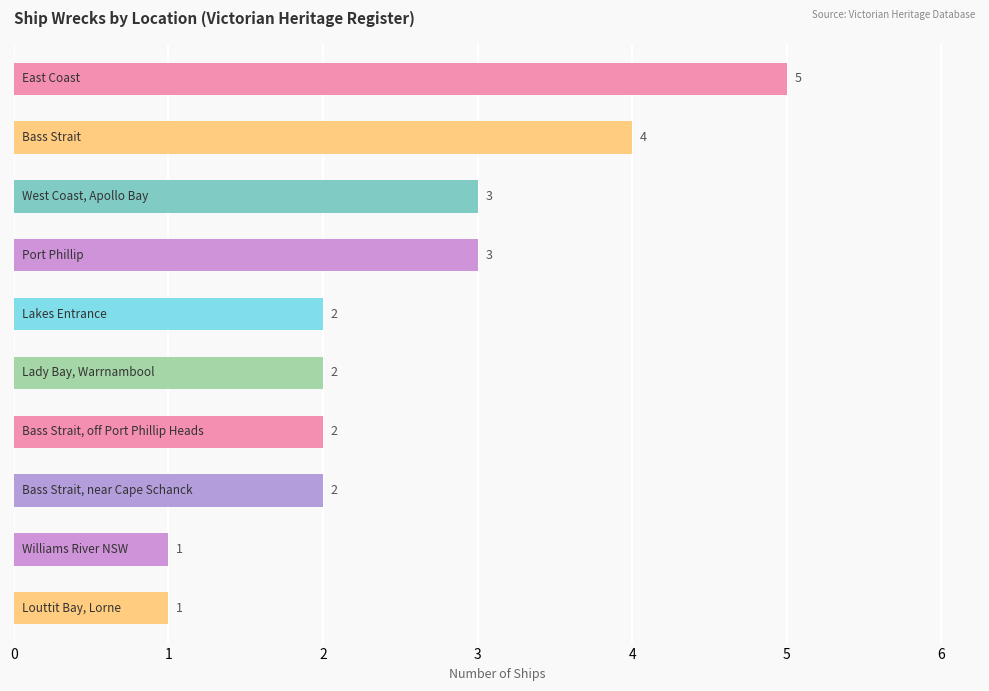

Reading top to bottom, list all the values displayed in this chart.

5	4	3	3	2	2	2	2	1	1